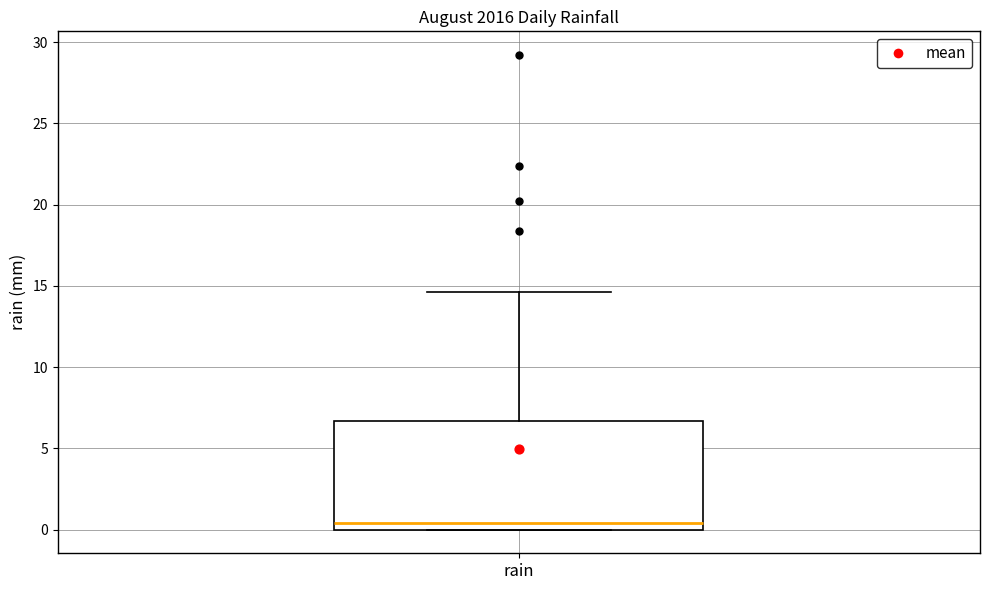

Read this box plot against the y-axis: the position of the median line, the range covered by the box, and the ends of both whiskers. The values are not printed on the chart, so give them approximately, as read against the axis.

median 0.5, box 0.0 to 6.5, whiskers 0.0 to 14.5